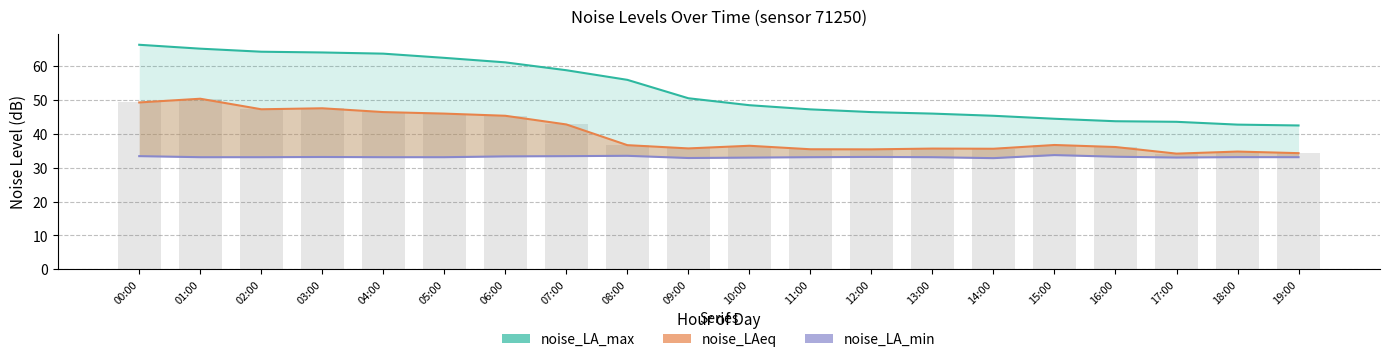

How many groups of bars are there?

20